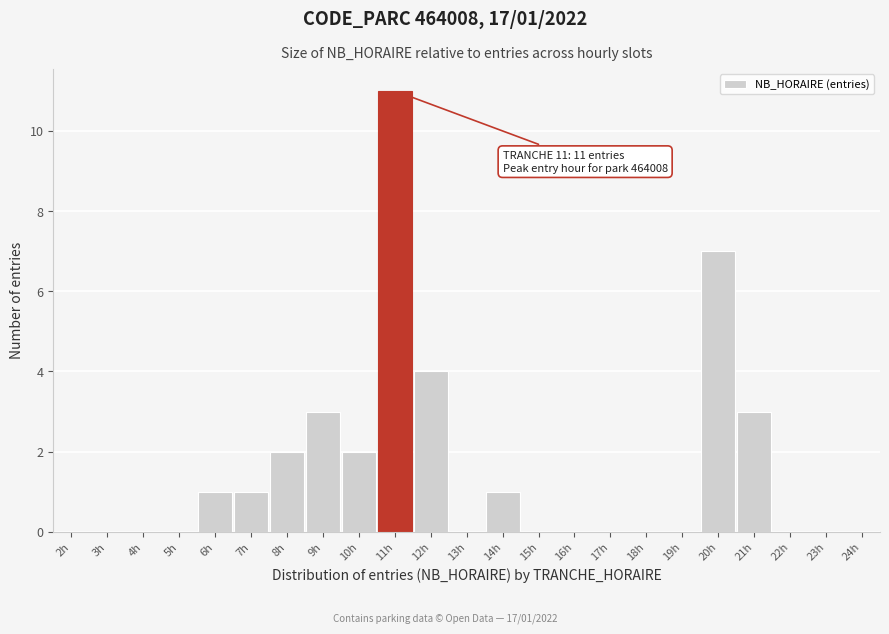

Reading left to right, extract all data points from this chart.

2h=0	3h=0	4h=0	5h=0	6h=1	7h=1	8h=2	9h=3	10h=2	11h=11	12h=4	13h=0	14h=1	15h=0	16h=0	17h=0	18h=0	19h=0	20h=7	21h=3	22h=0	23h=0	24h=0